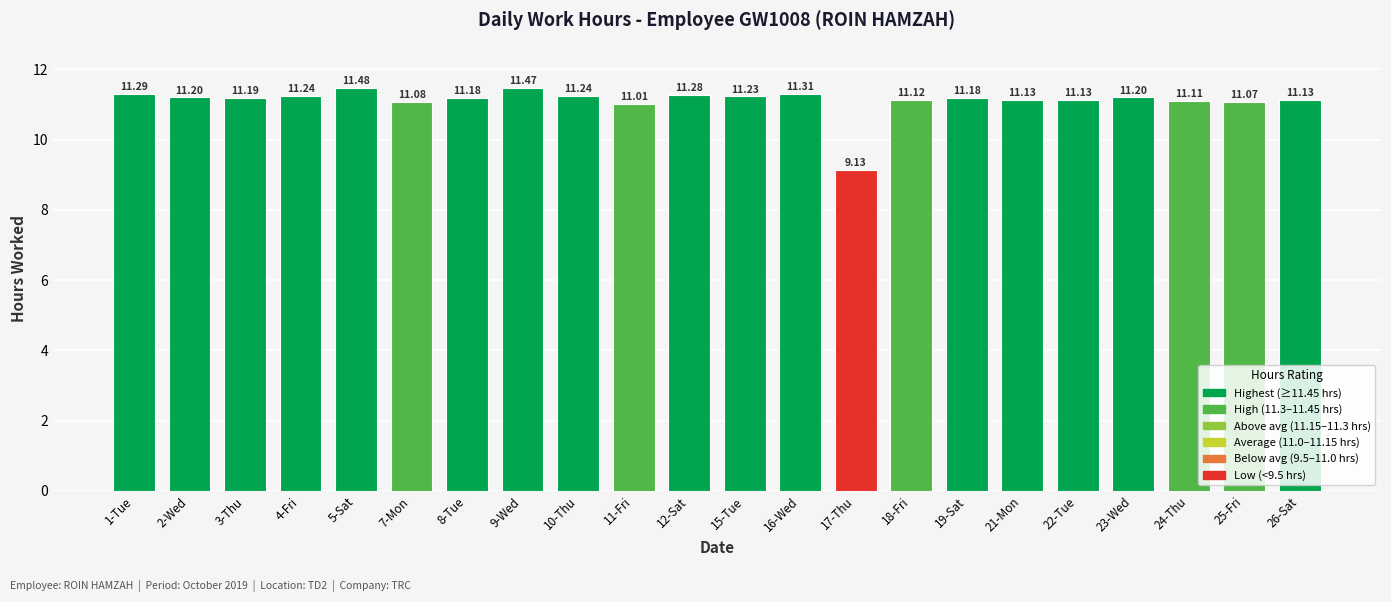

What is the difference between the maximum and second lowest values?

0.5